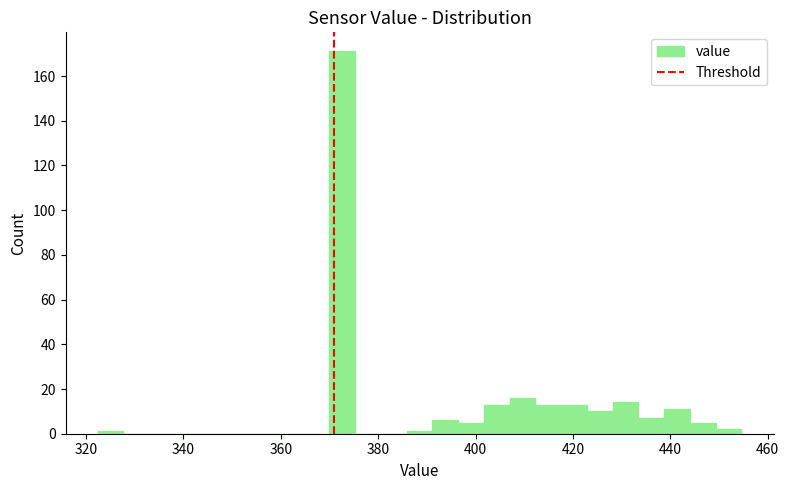

Around what value on the x-axis is the tallest bar? Give the approximate position of its centre, as read against the axis.

372